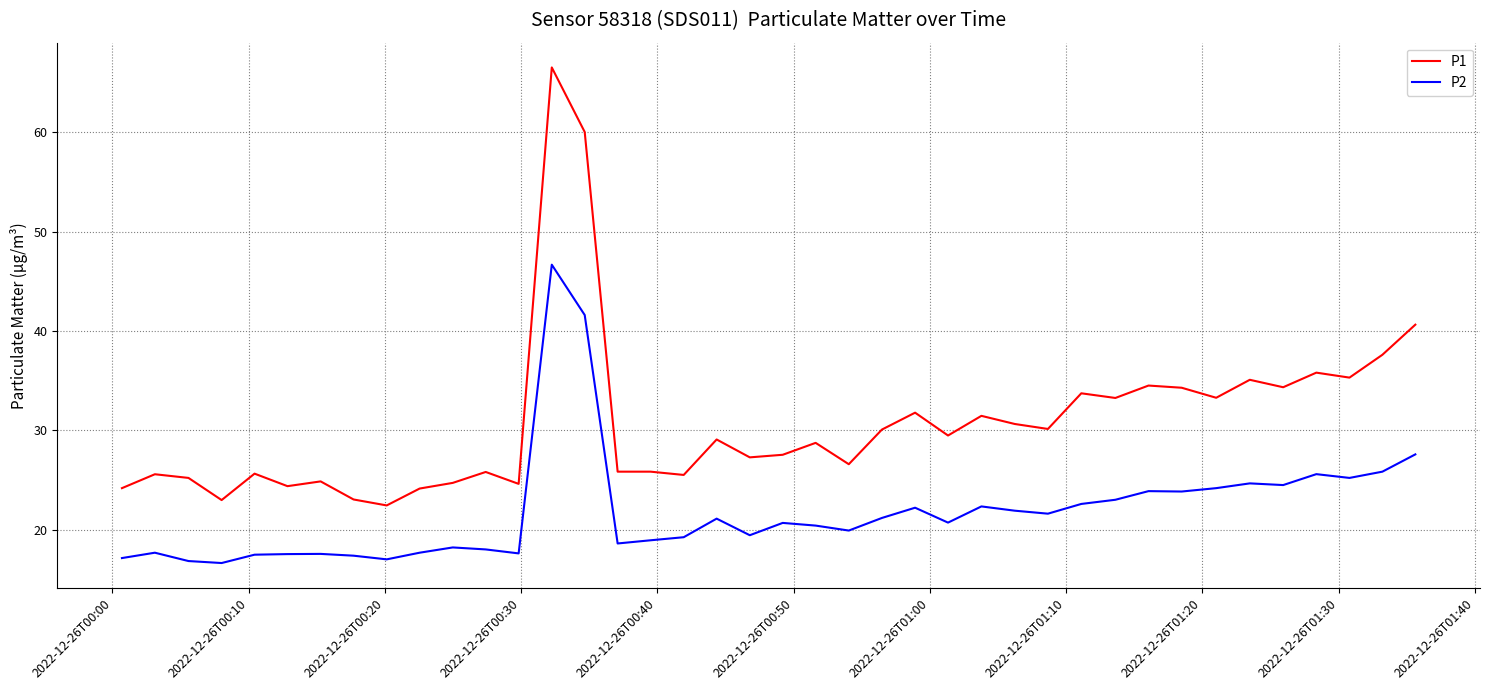

Which series has the largest total across all categories?

P1